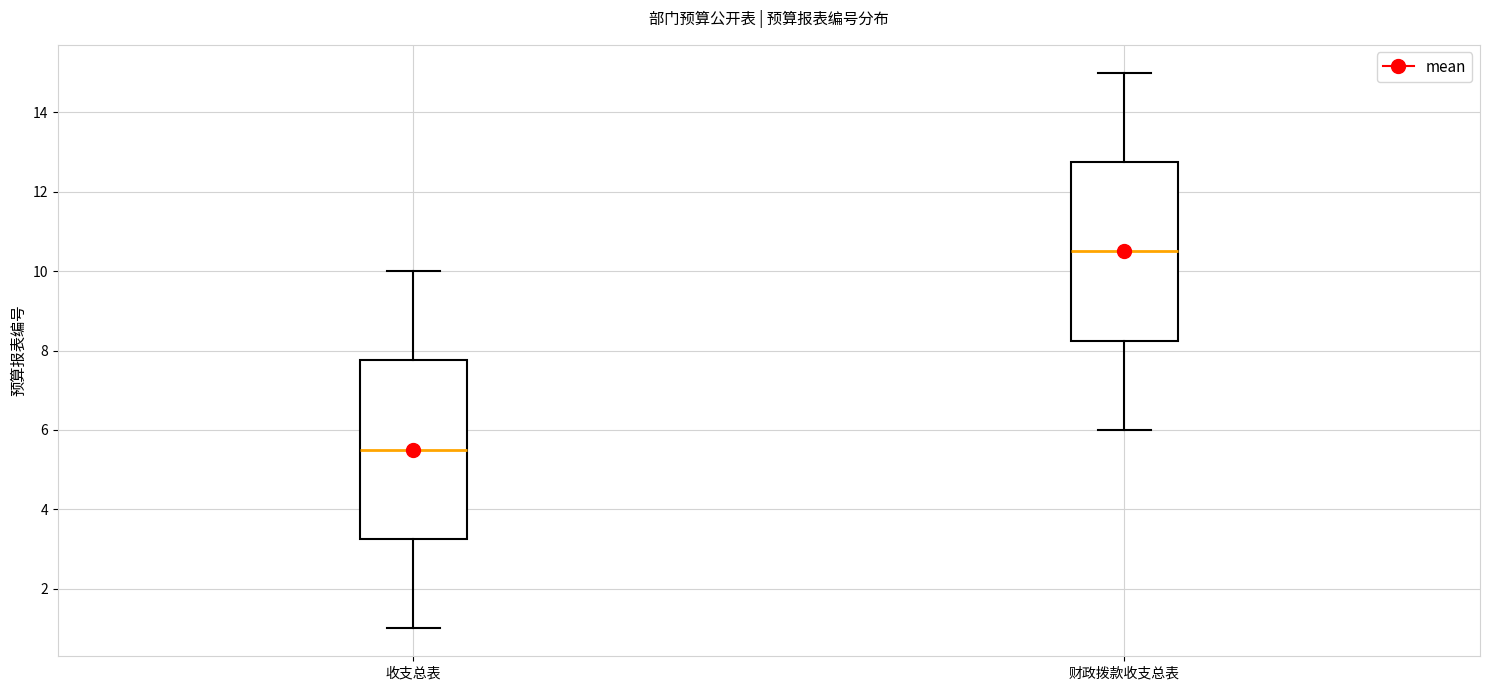

Reading left to right, transcribe this box plot: for each box, give where its median line is, the range the box spans, and where its two whiskers end, as read against the y-axis. The values are not printed on the chart, so give them approximately, as read against the axis.

收支总表: median 5.6, box 3.2 to 7.8, whiskers 1.0 to 10.0
财政拨款收支总表: median 10.6, box 8.2 to 12.8, whiskers 6.0 to 15.0